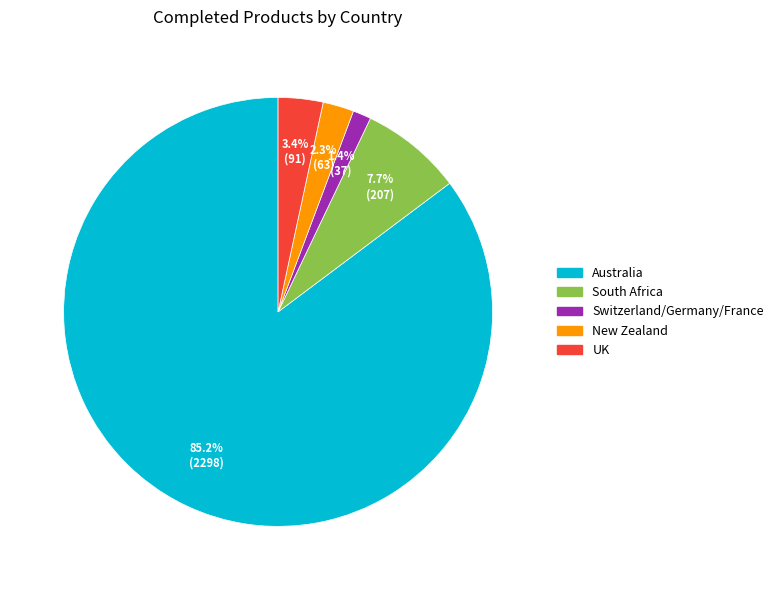

True or false: Switzerland/Germany/France accounts for 13% of the total.

False